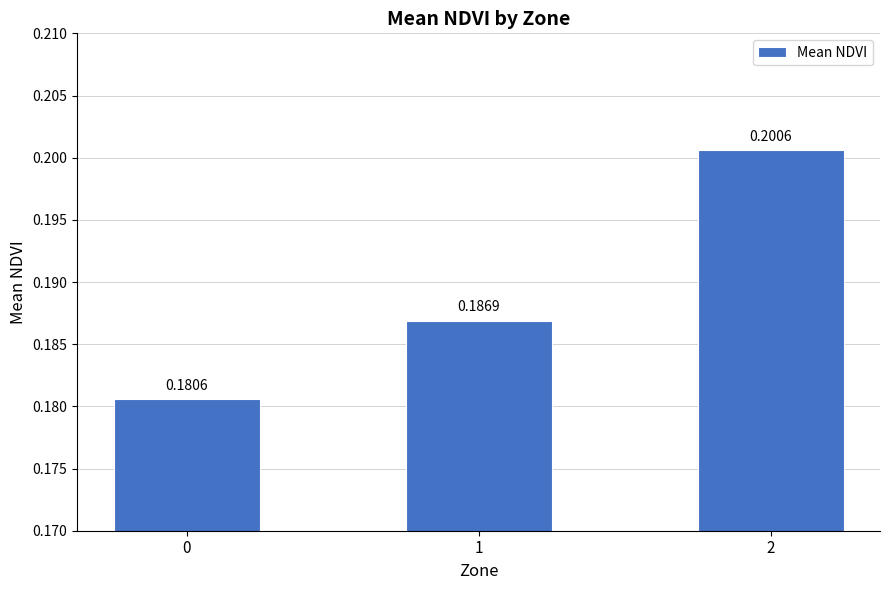

What is the sum of the values at 2 and 0?

0.4